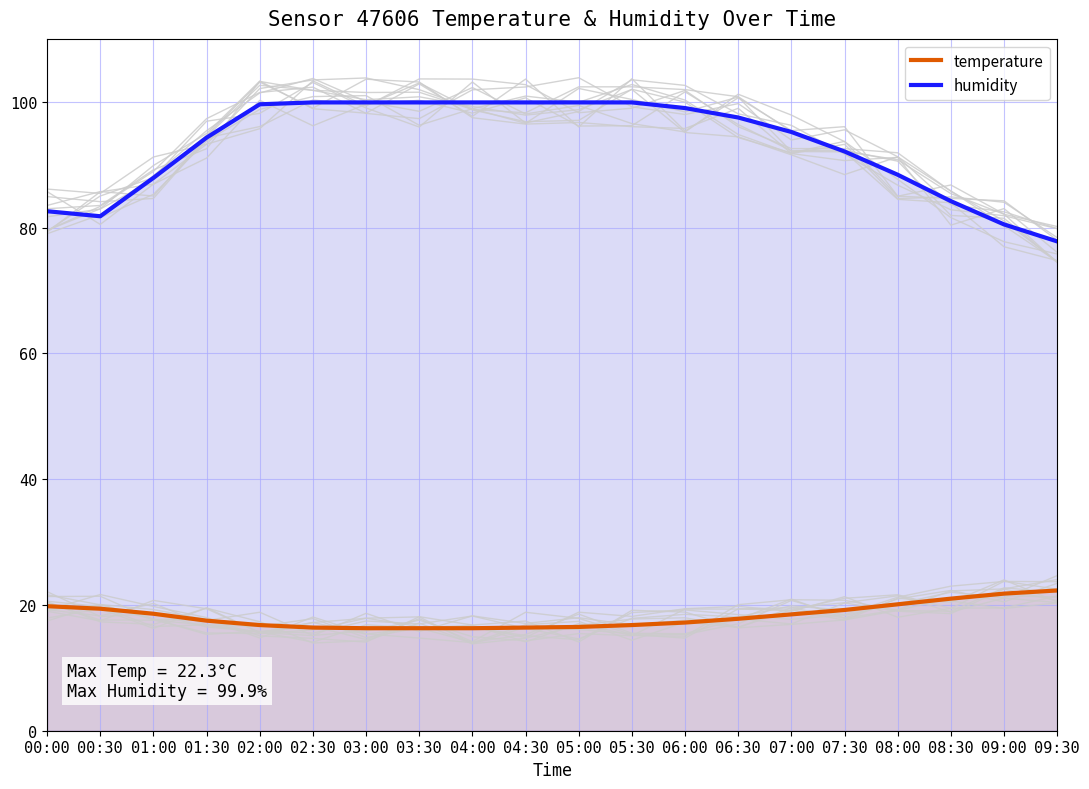

Between 09:00 and 03:30, which is larger?

09:00